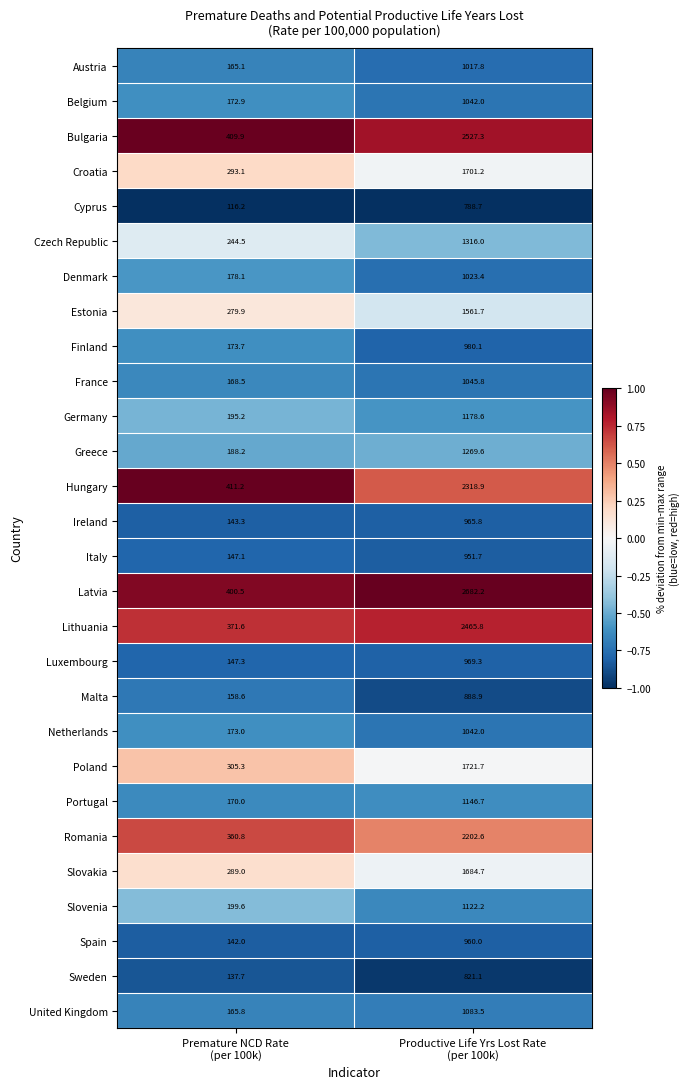

What is the maximum value shown in the chart?

2682.2